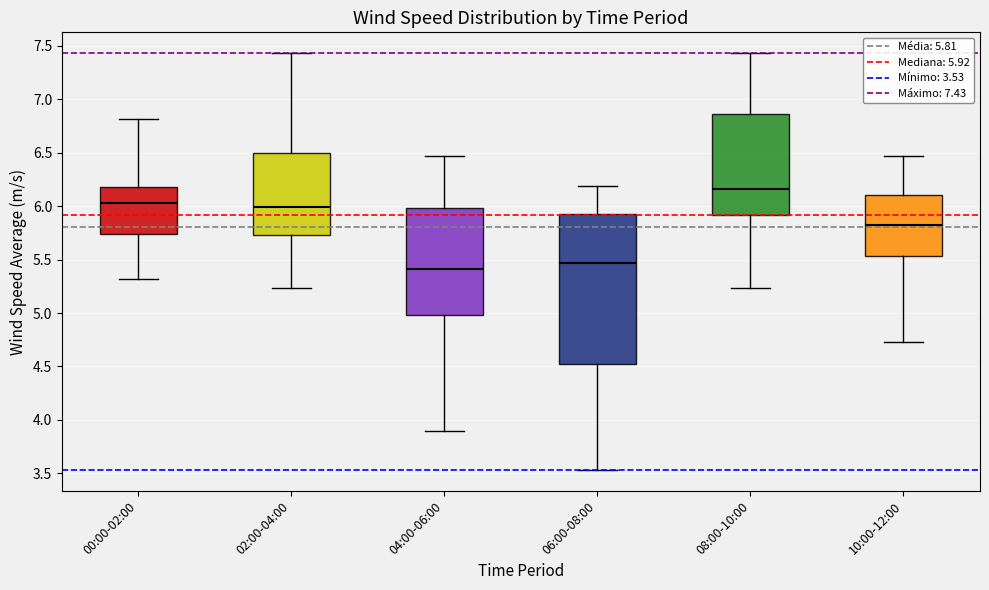

Which box has the lowest median line?

04:00-06:00